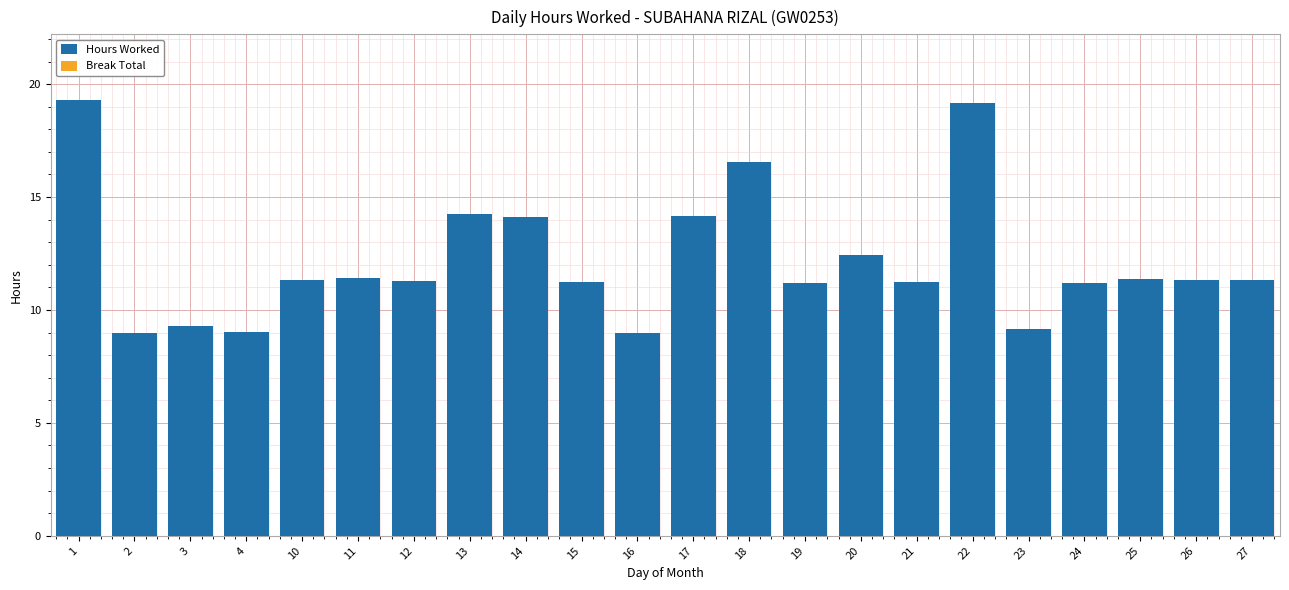

What is the greatest value displayed?

19.3